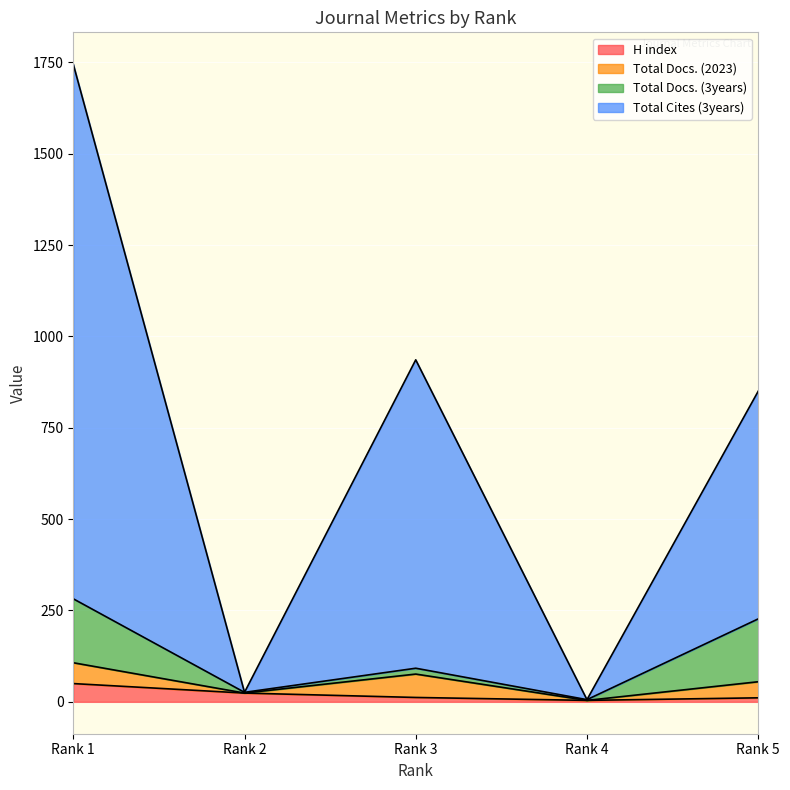

What is the maximum value shown in the chart?

1745